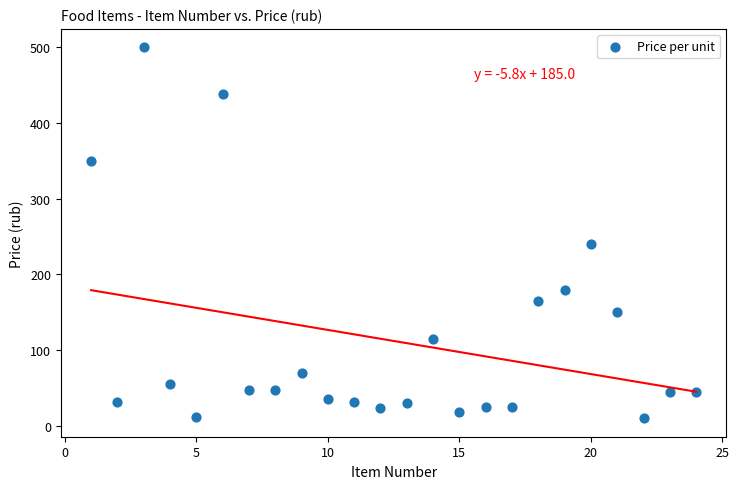

What Y value in the scatter plot is closest to 255?

240.0